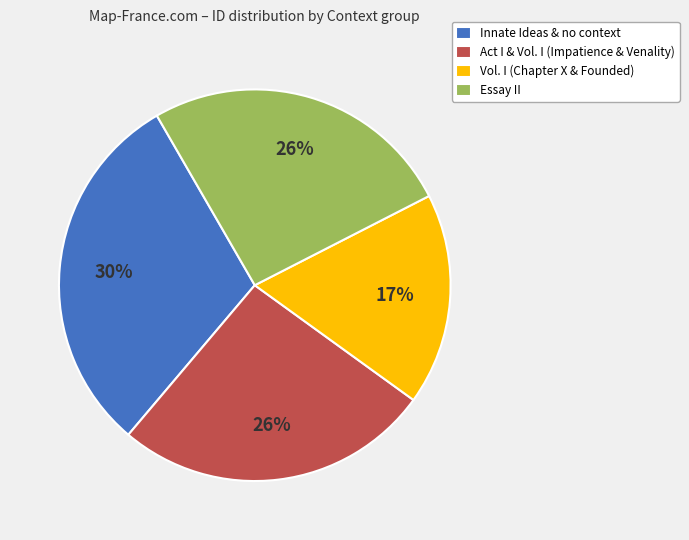

What percentage is the Vol. I (Chapter X & Founded) slice, to the nearest percent?

17%